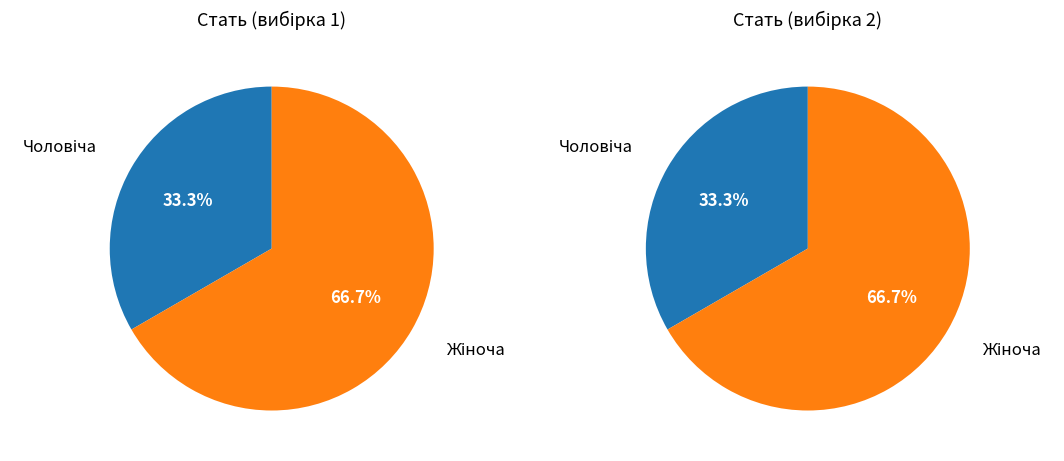

Rank the categories by value from highest to lowest.

Жіноча, Чоловіча